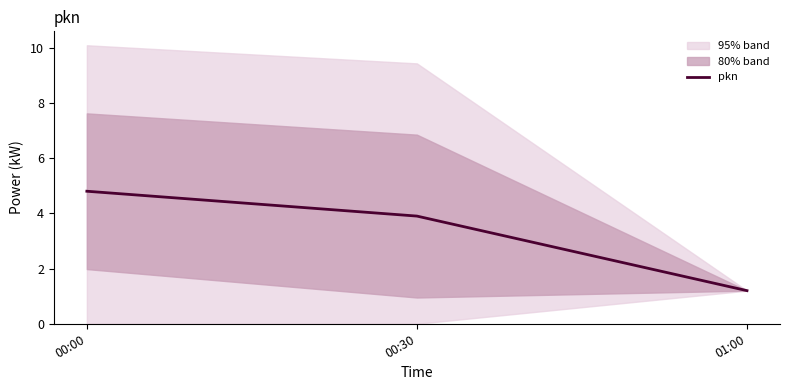

Which category has the highest value across all series?

00:00